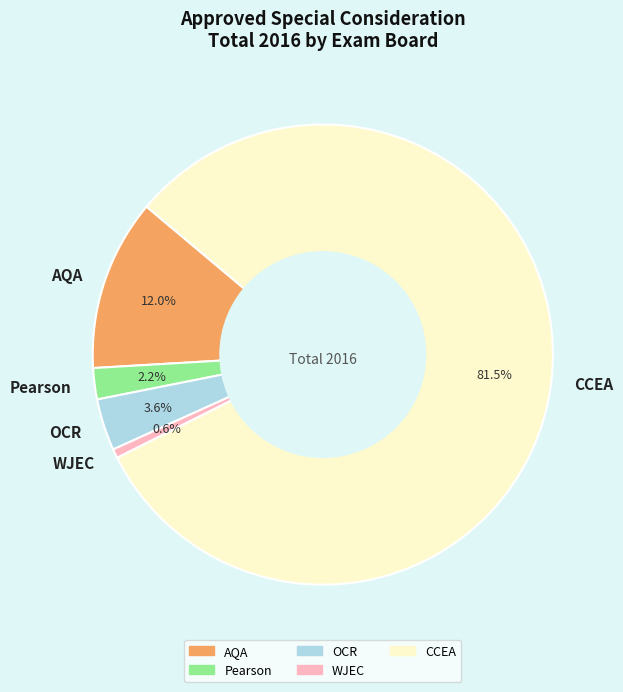

Which has a higher value, WJEC or Pearson?

Pearson